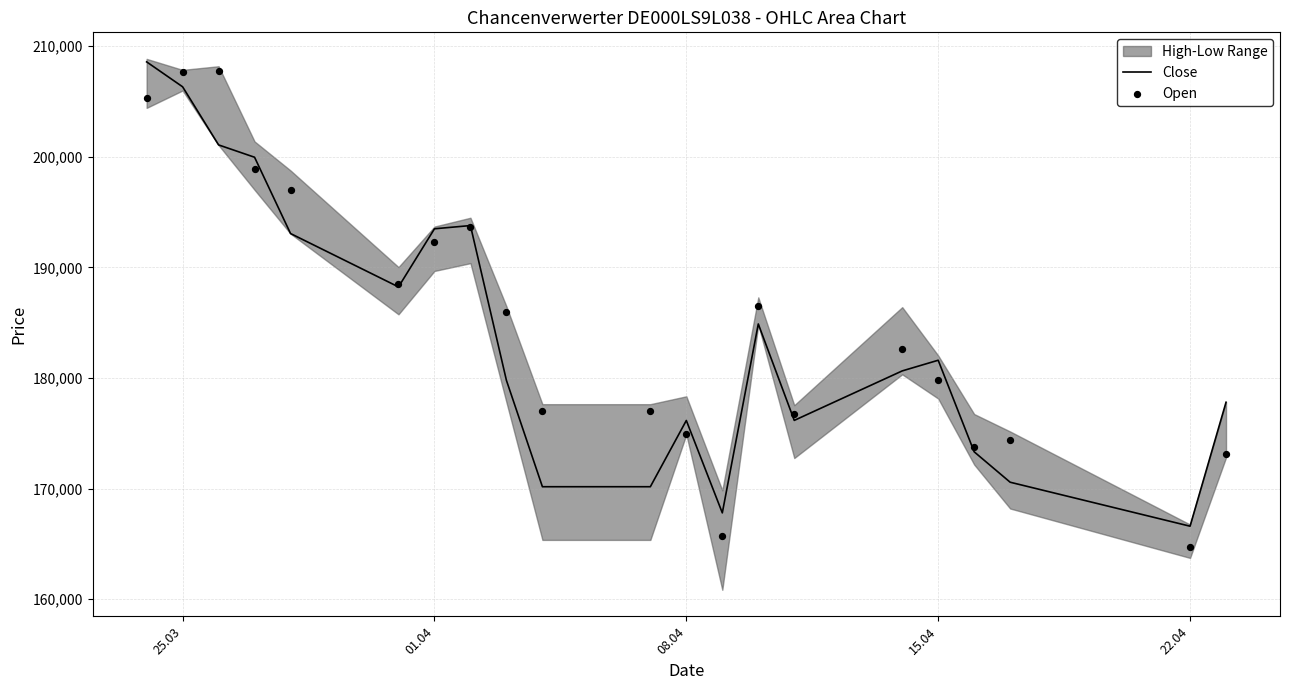

What is the minimum value for Close?

166603